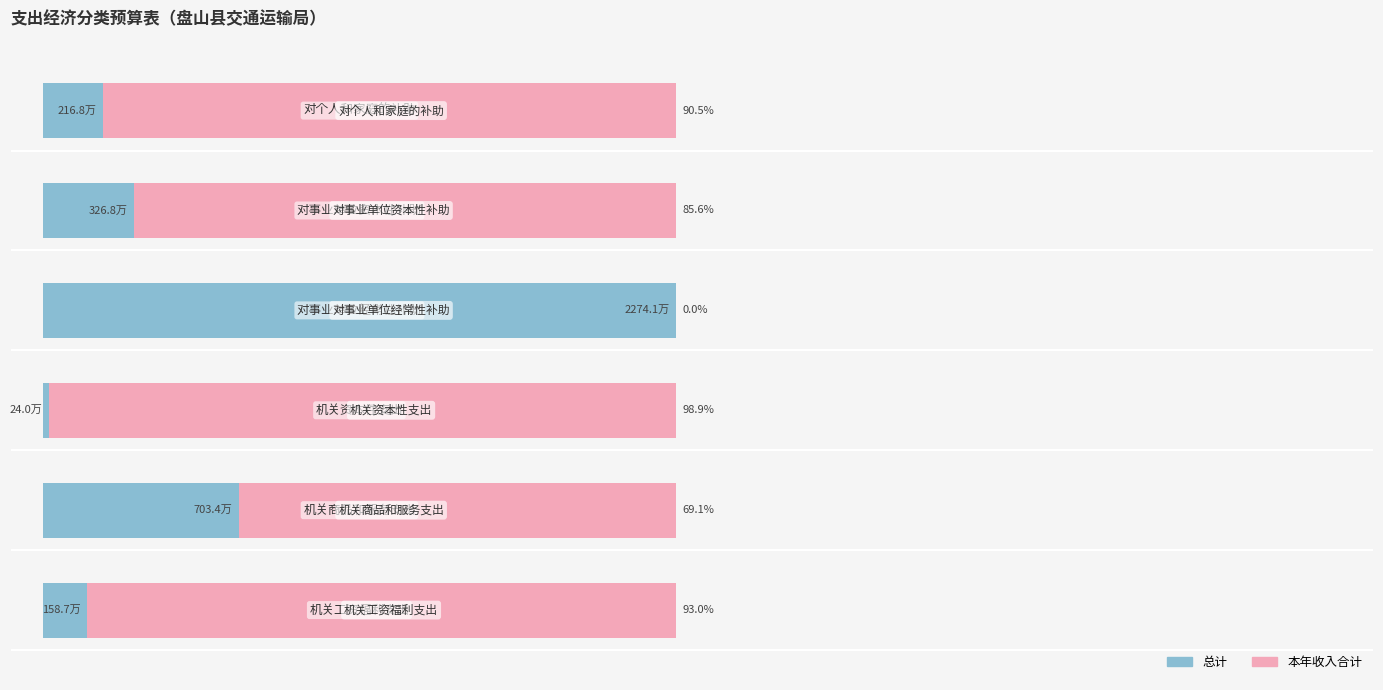

What are all the series names shown in the legend?

总计, 本年收入合计